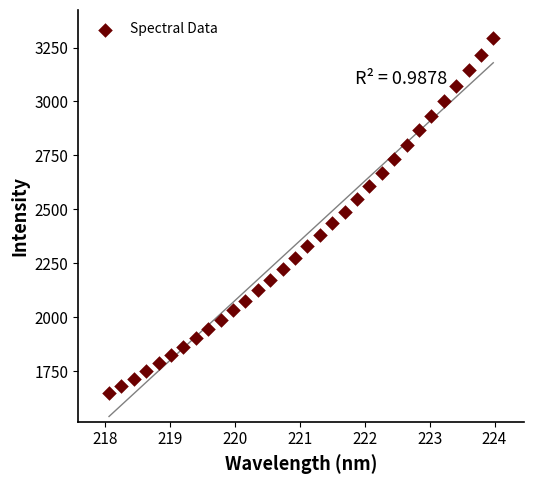

What is the range of Y values (max minus min)?

1644.5